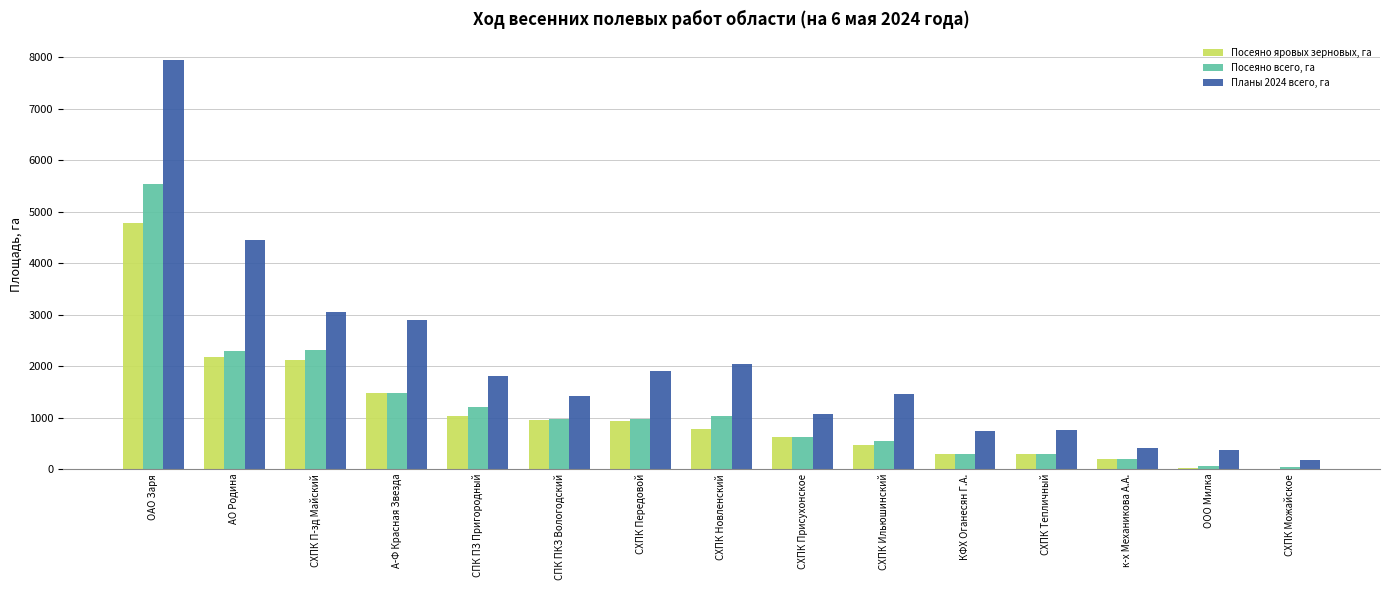

At which category is the sum across all series the highest?

ОАО Заря